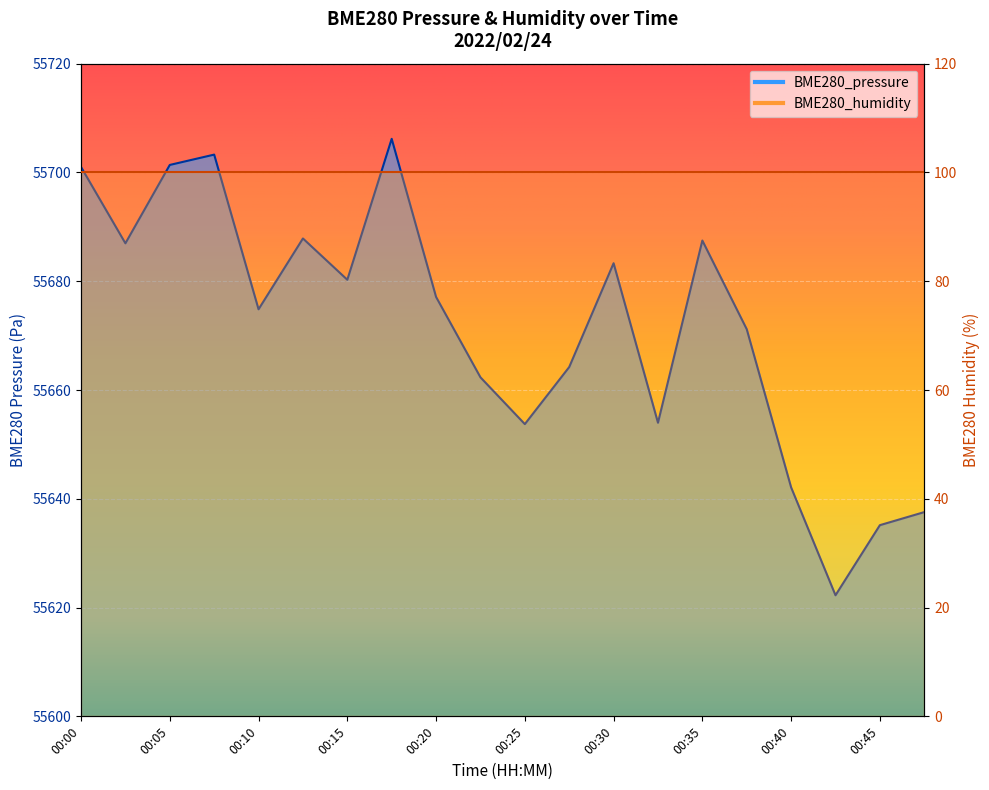

True or false: there are more than 2 points higher than both neighbors.

True